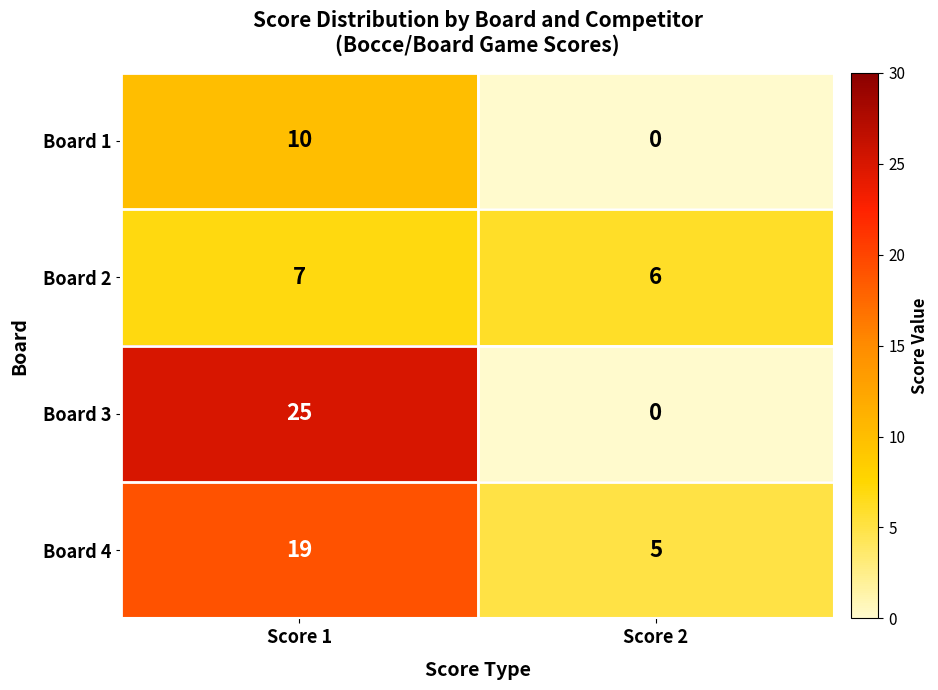

Reading left to right, what are all the values shown in this chart?

Board 1: Score 1=10	Score 2=0
Board 2: Score 1=7	Score 2=6
Board 3: Score 1=25	Score 2=0
Board 4: Score 1=19	Score 2=5